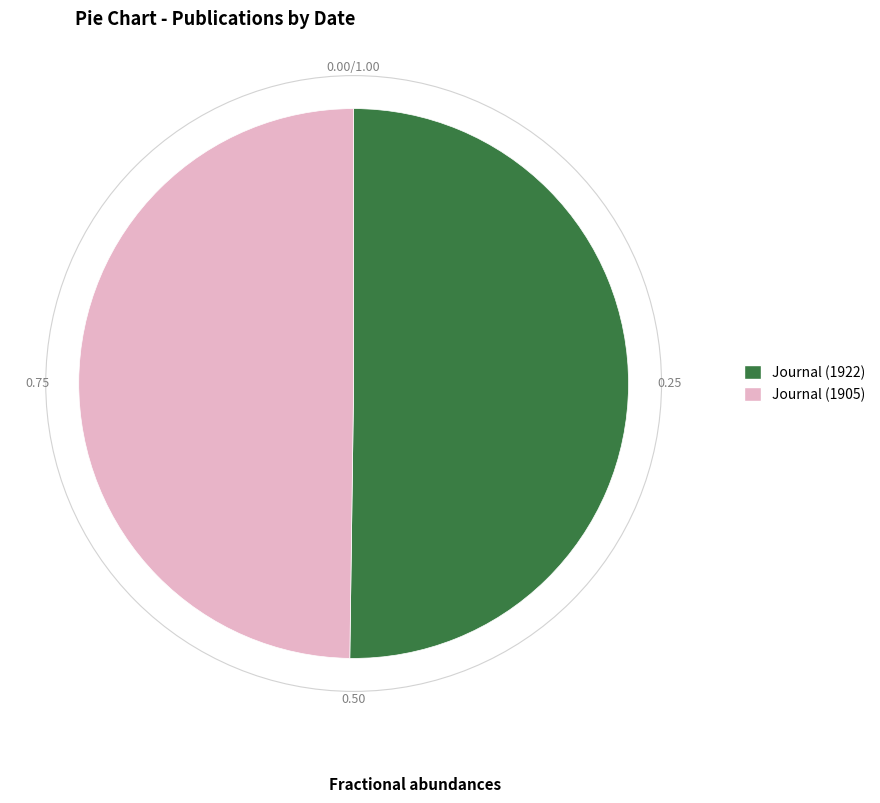

Do Journal (1905) and Journal (1922) together represent more than half of the pie?

Yes